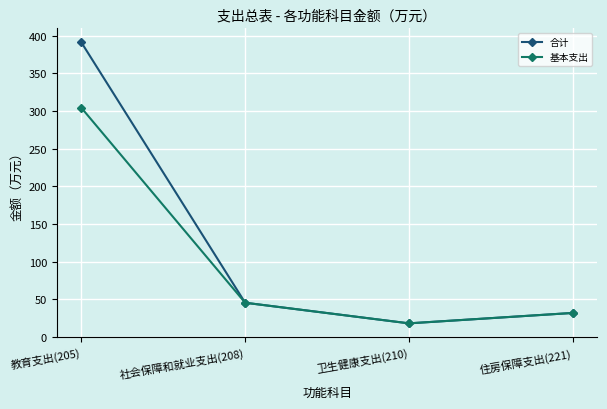

What is the label of the 3rd point from the right?

社会保障和就业支出(208)